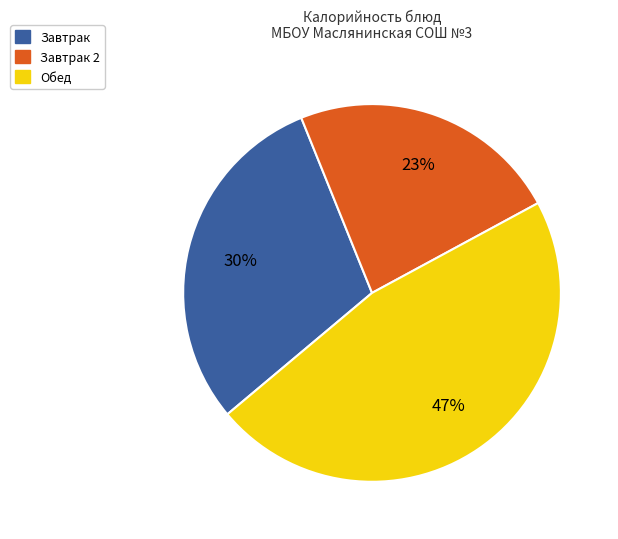

To the nearest percent, what portion does Завтрак represent?

30%